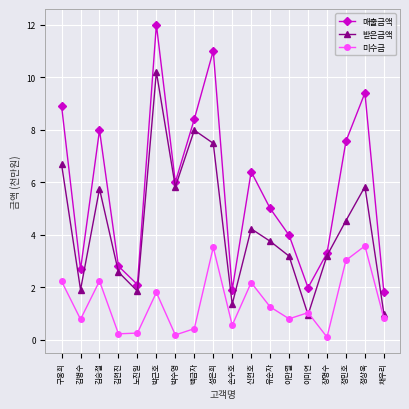

Where do 미수금 and 받은금액 first cross each other?

이만열 and 이미연